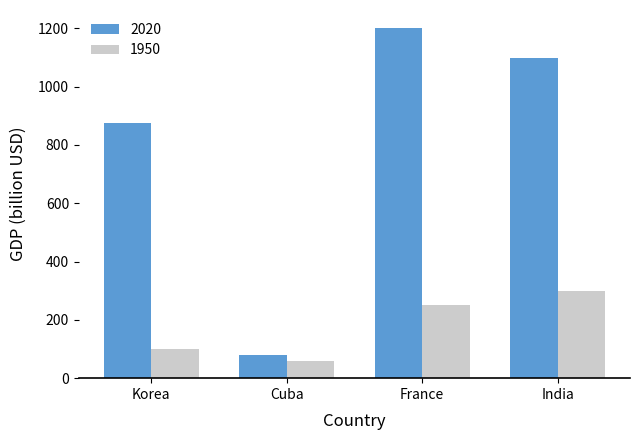

List the series in order of their overall mean, highest first.

2020, 1950